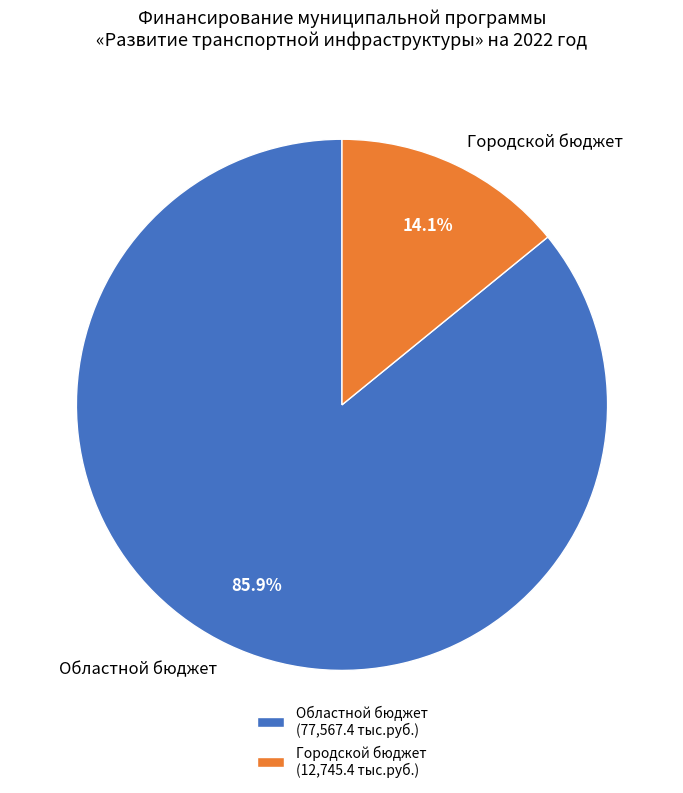

To the nearest percent, what is the difference between the largest and smallest slice percentages?

72%